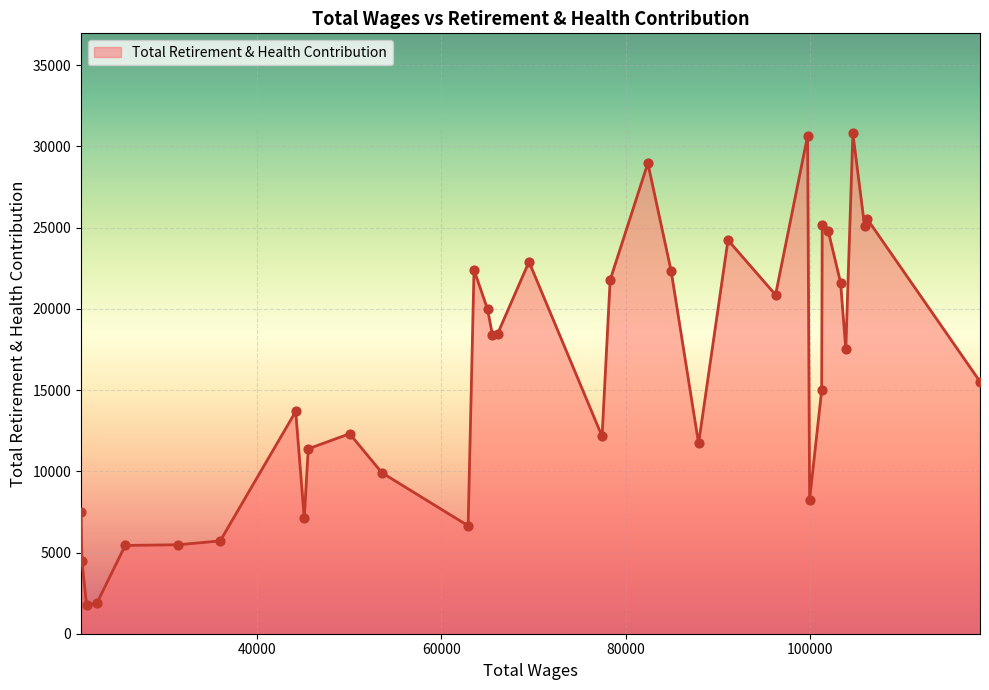

What is the greatest value displayed?

30805